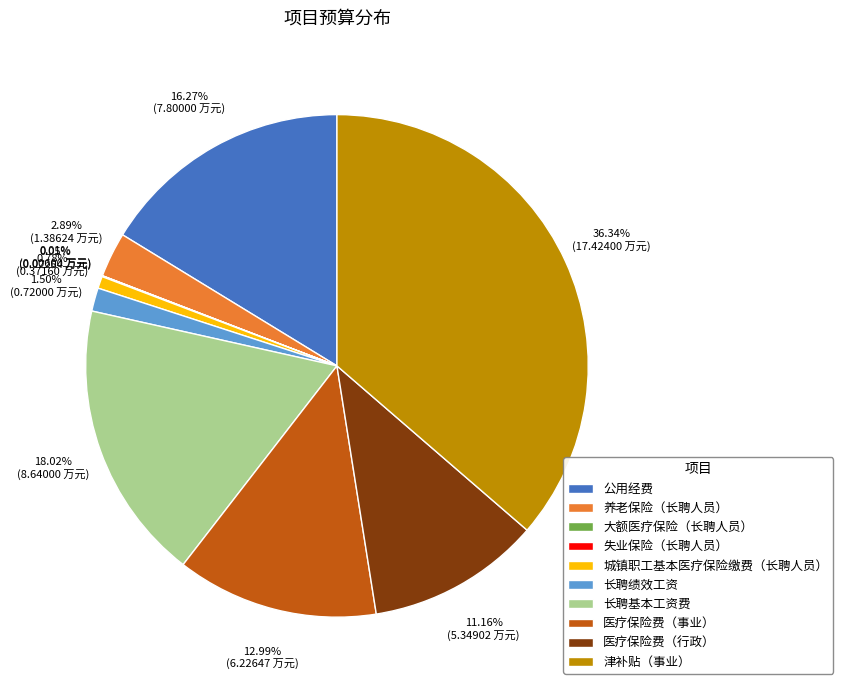

How much of the chart is everything except 长聘绩效工资?

98.5%